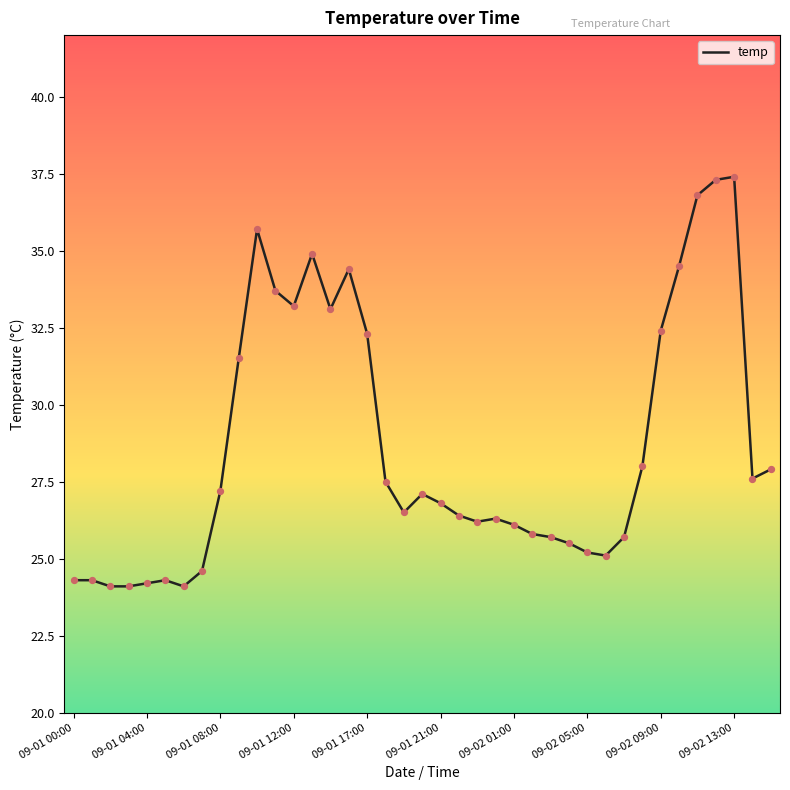

What is the difference between the maximum and minimum values?

13.3